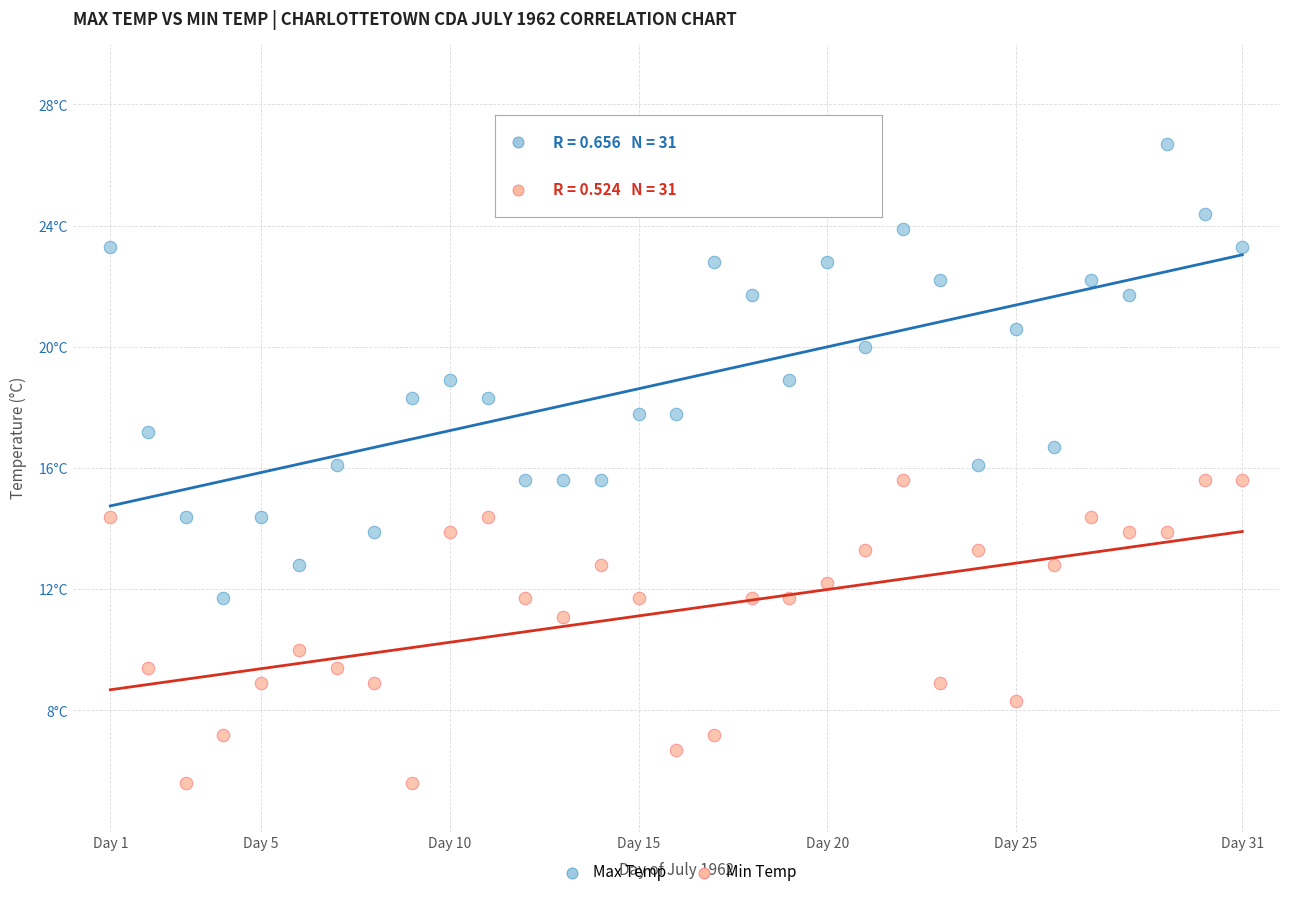

Which series reaches the minimum Y coordinate?

Min Temp